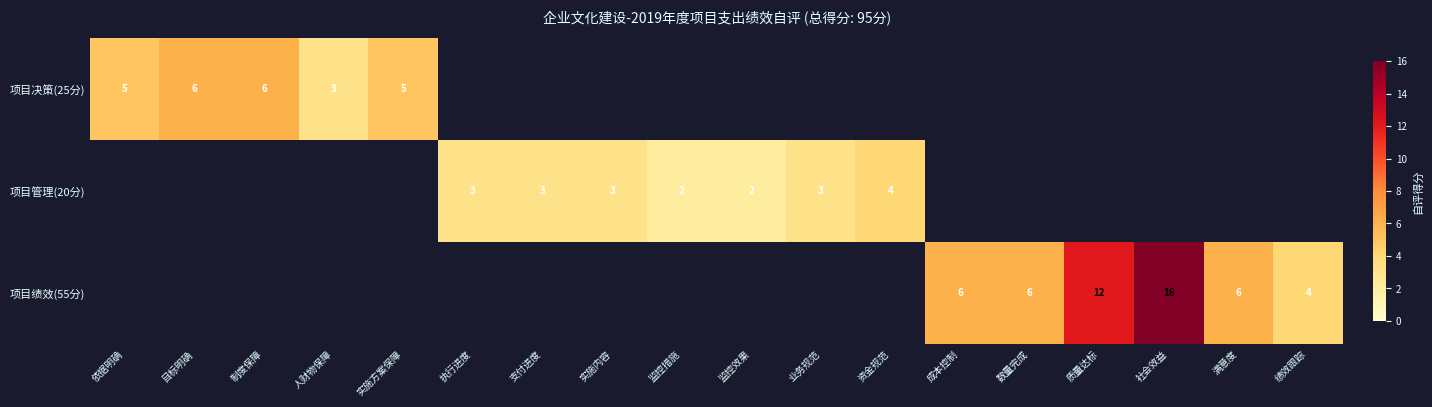

What is the total value across all series at 监控措施?

2